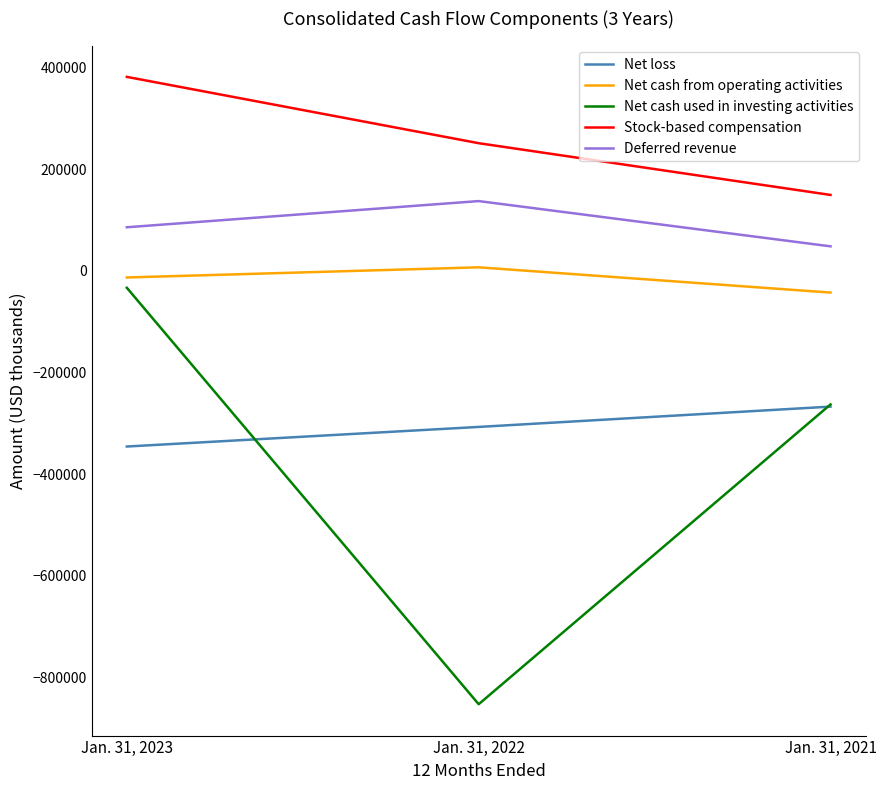

Is the value of Stock-based compensation at Jan. 31, 2022 greater than the value of Net cash from operating activities at Jan. 31, 2021?

Yes